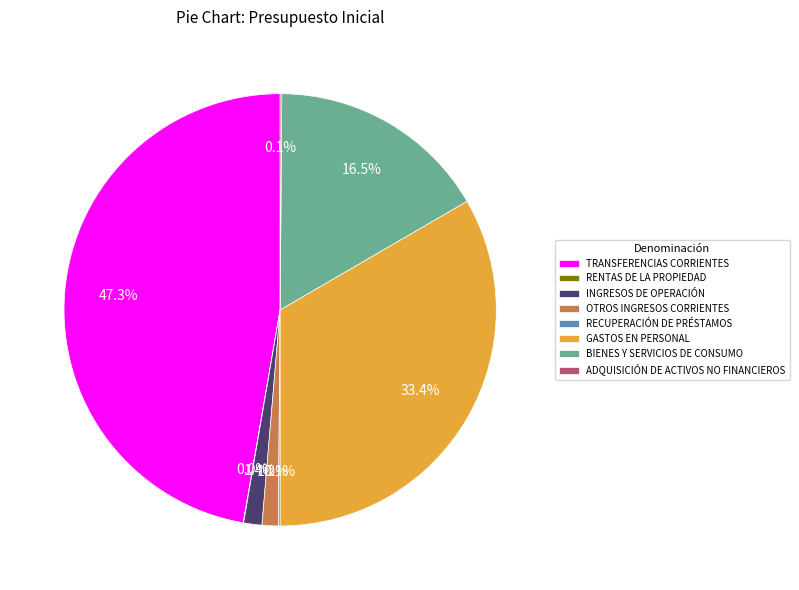

To the nearest percent, what is the average slice percentage?

12%